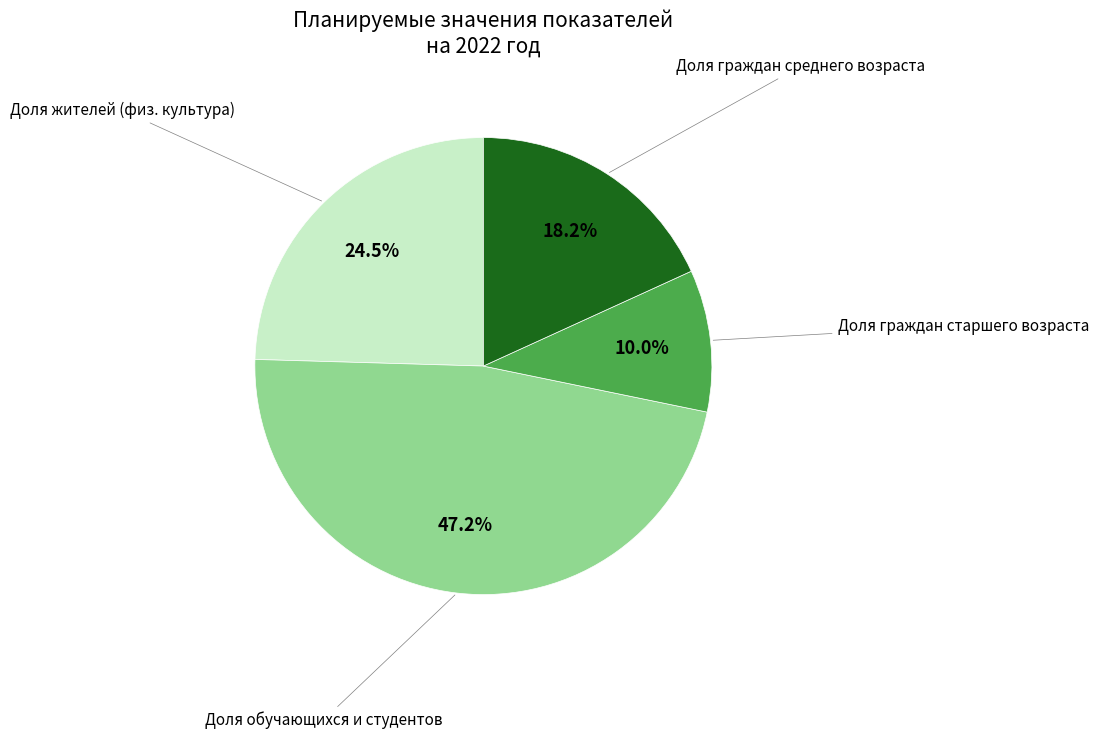

Is there any slice that represents more than half of the pie?

No